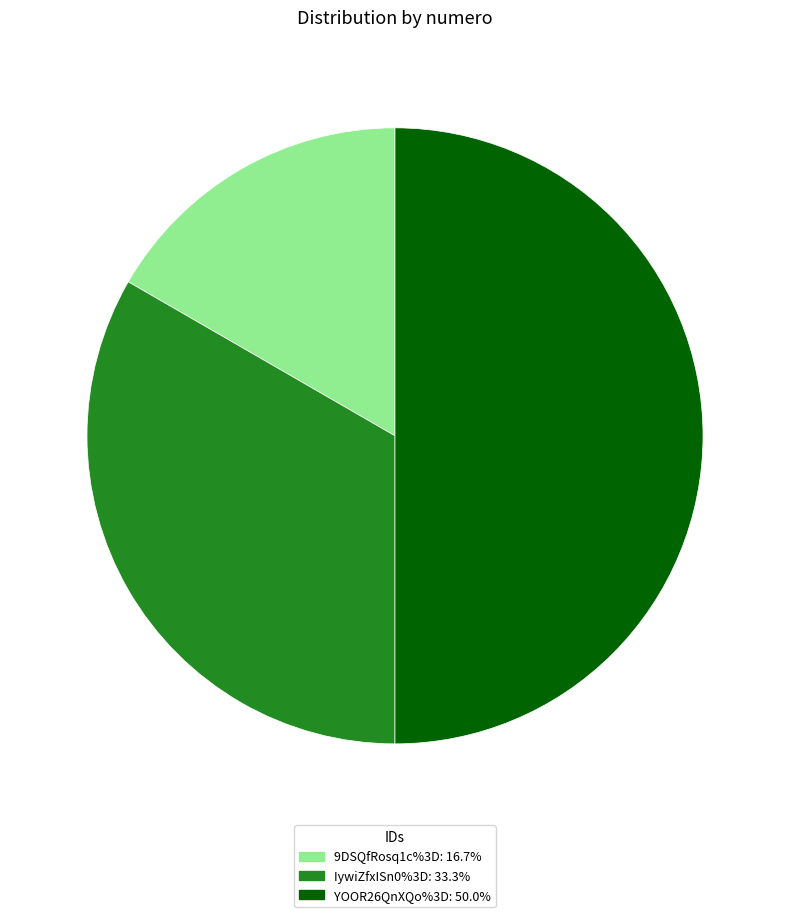

Does IywiZfxISn0%3D account for over 50% of the chart?

No